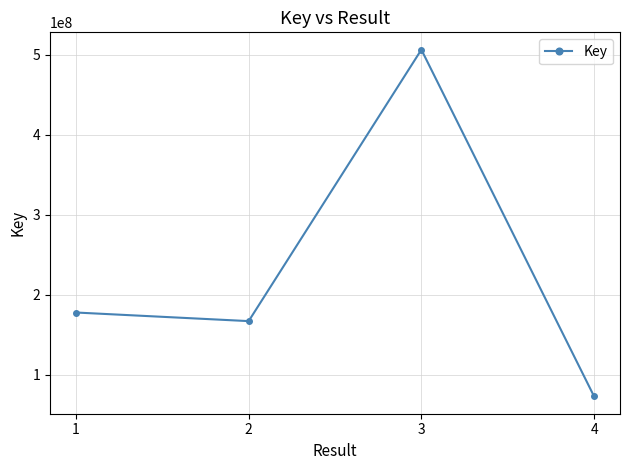

What is the sum of the values at 3 and 2?

673398448